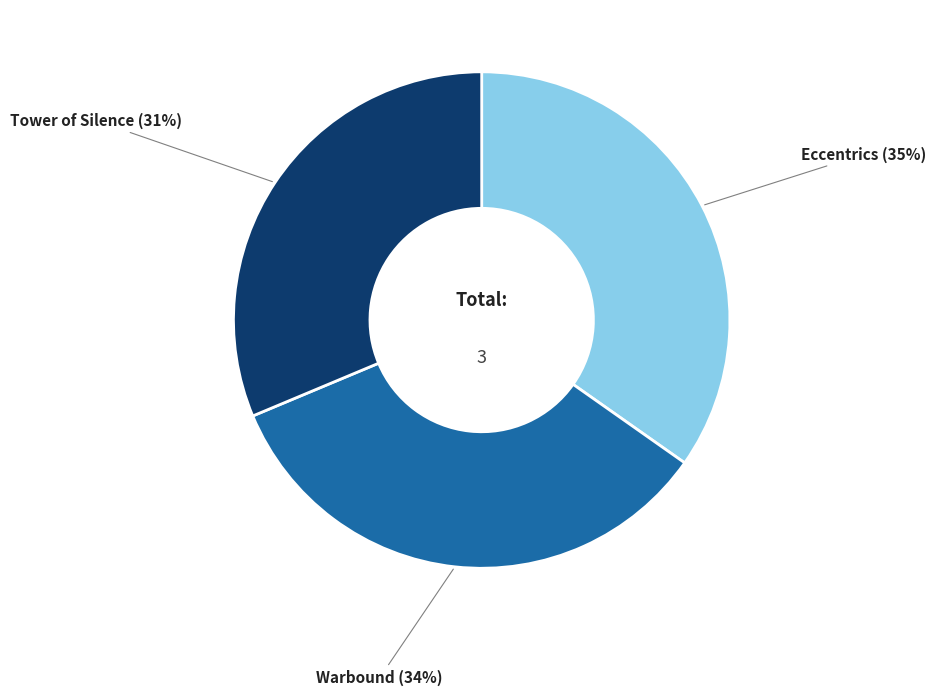

Is Warbound the majority of the pie?

No